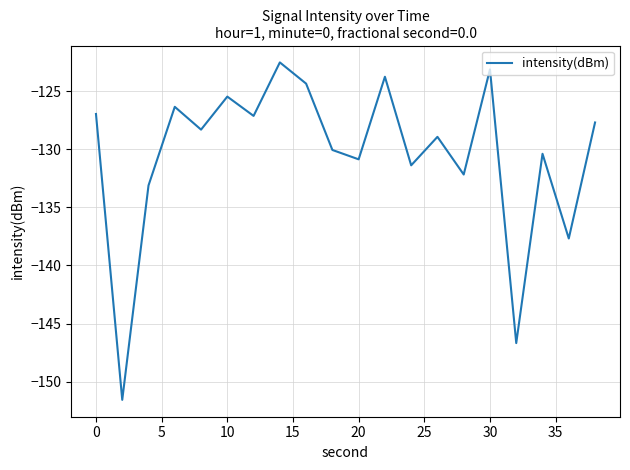

What is the average value?

-130.4